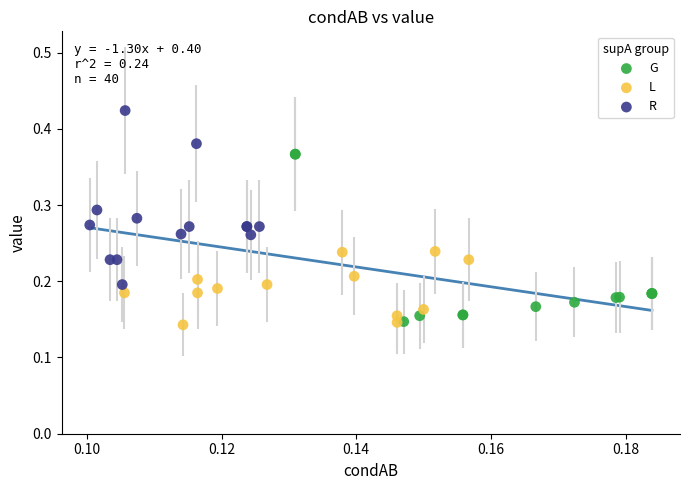

What are all the series names shown in the legend?

G, L, R